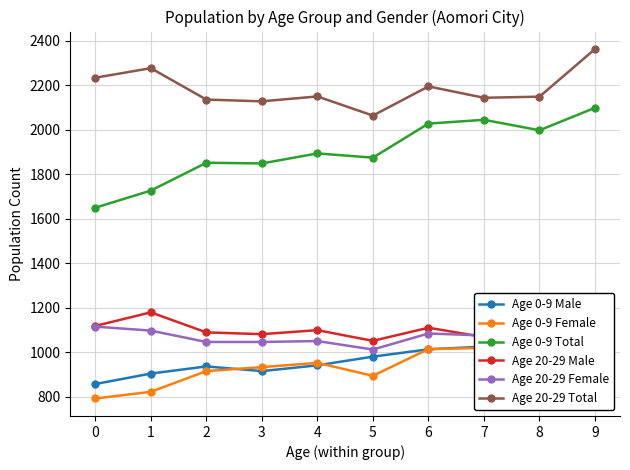

What are all the series names shown in the legend?

Age 0-9 Male, Age 0-9 Female, Age 0-9 Total, Age 20-29 Male, Age 20-29 Female, Age 20-29 Total